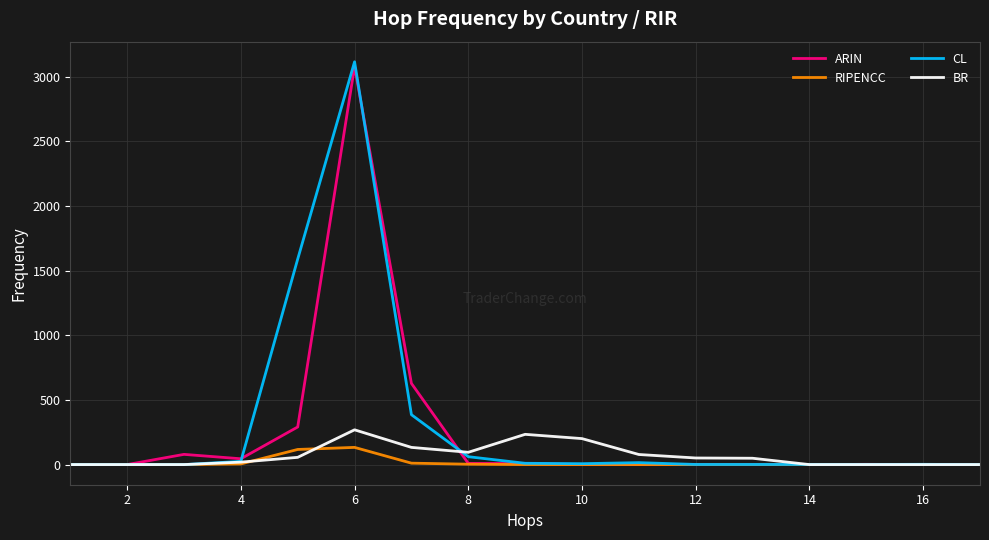

Which series has the largest range (max minus min)?

CL